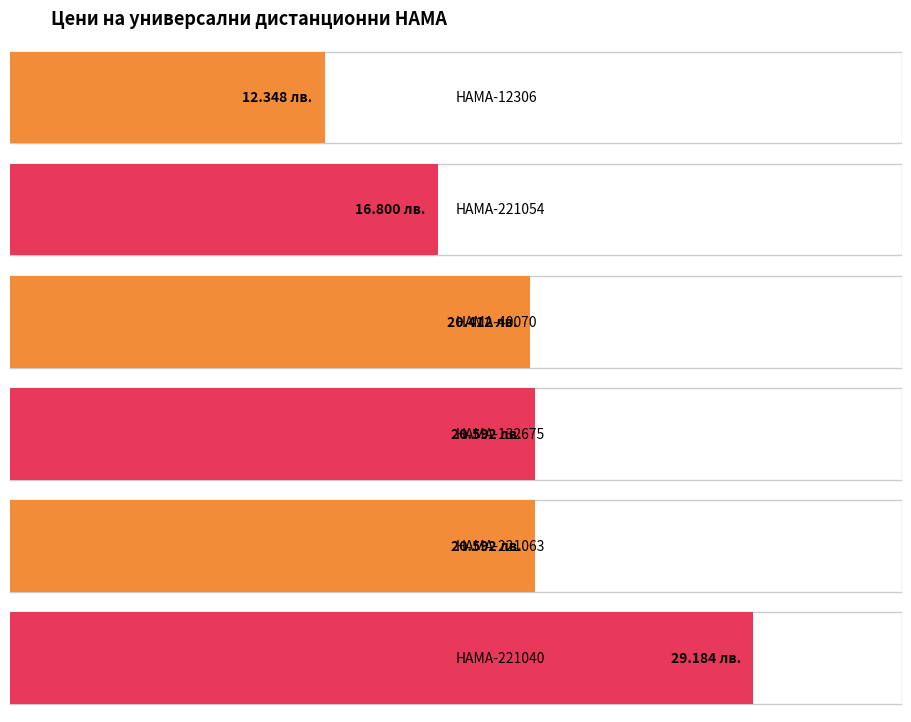

Reading left to right, list all the values displayed in this chart.

12.3	16.8	20.4	20.6	20.6	29.2